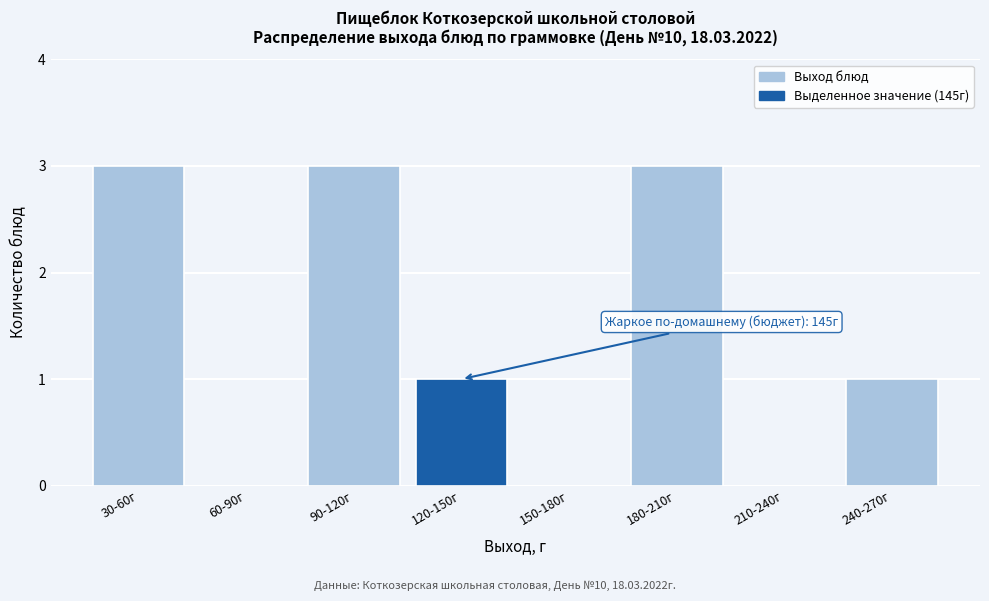

Reading left to right, list all the values displayed in this chart.

30-60г=3	60-90г=0	90-120г=3	120-150г=1	150-180г=0	180-210г=3	210-240г=0	240-270г=1